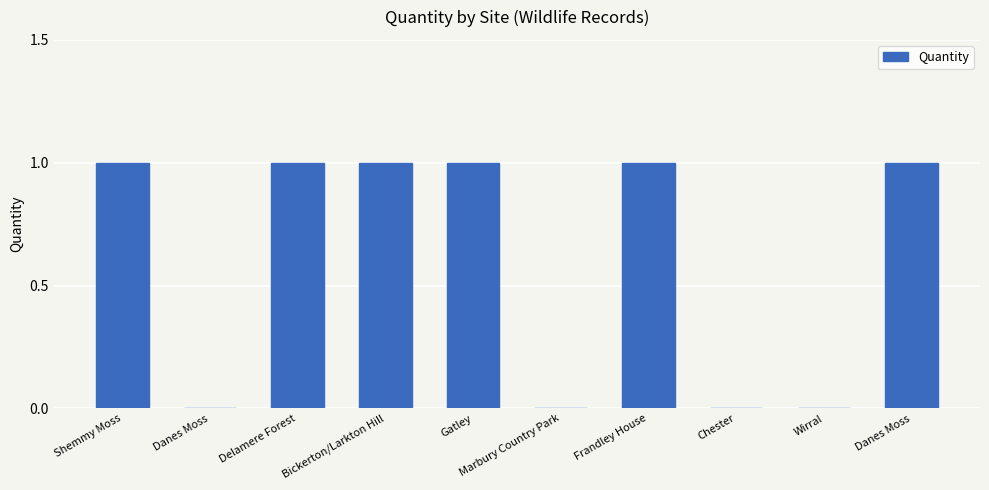

What is the sum of the values at Shemmy Moss and Frandley House?

2